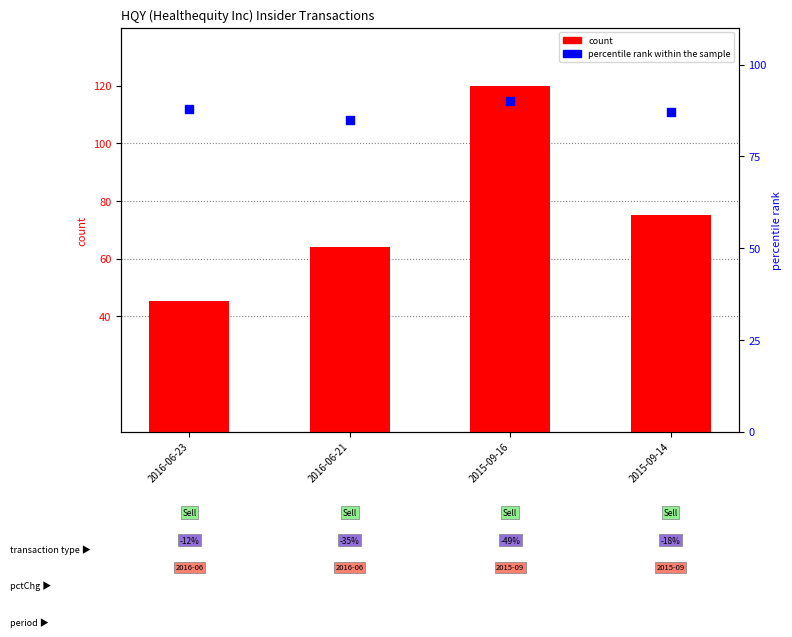

Which series has the largest total across all categories?

percentile rank within the sample